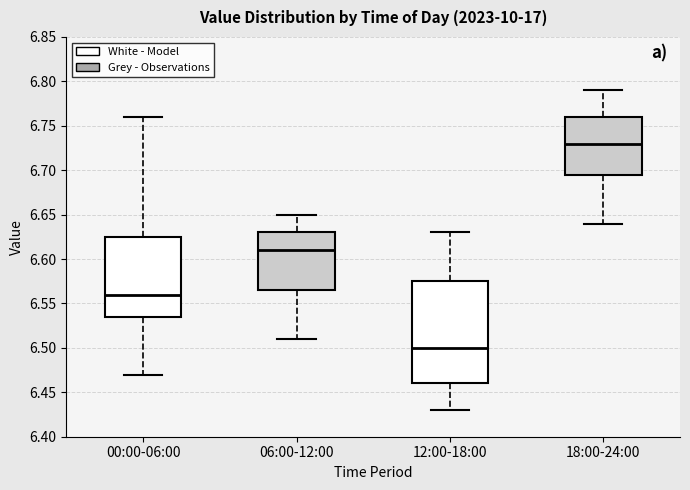

Reading left to right, transcribe this box plot: for each box, give where its median line is, the range the box spans, and where its two whiskers end, as read against the y-axis. The values are not printed on the chart, so give them approximately, as read against the axis.

00:00-06:00: median 6.560, box 6.535 to 6.625, whiskers 6.470 to 6.760
06:00-12:00: median 6.610, box 6.565 to 6.630, whiskers 6.510 to 6.650
12:00-18:00: median 6.500, box 6.460 to 6.575, whiskers 6.430 to 6.630
18:00-24:00: median 6.730, box 6.695 to 6.760, whiskers 6.640 to 6.790